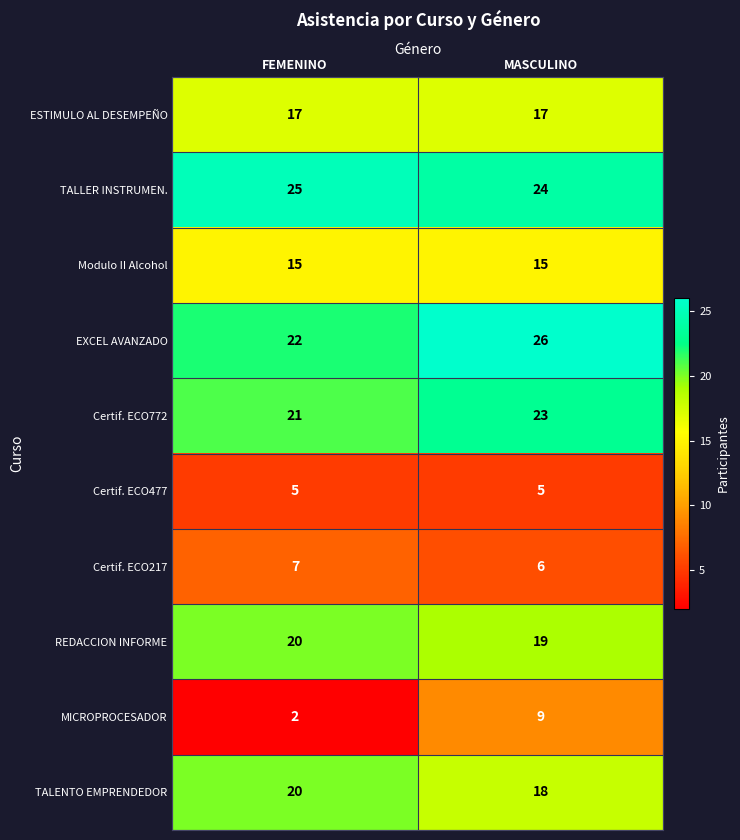

Reading left to right, transcribe all the data shown in this chart.

ESTIMULO AL DESEMPEÑO: FEMENINO=17	MASCULINO=17
TALLER INSTRUMEN.: FEMENINO=25	MASCULINO=24
Modulo II Alcohol: FEMENINO=15	MASCULINO=15
EXCEL AVANZADO: FEMENINO=22	MASCULINO=26
Certif. ECO772: FEMENINO=21	MASCULINO=23
Certif. ECO477: FEMENINO=5	MASCULINO=5
Certif. ECO217: FEMENINO=7	MASCULINO=6
REDACCION INFORME: FEMENINO=20	MASCULINO=19
MICROPROCESADOR: FEMENINO=2	MASCULINO=9
TALENTO EMPRENDEDOR: FEMENINO=20	MASCULINO=18